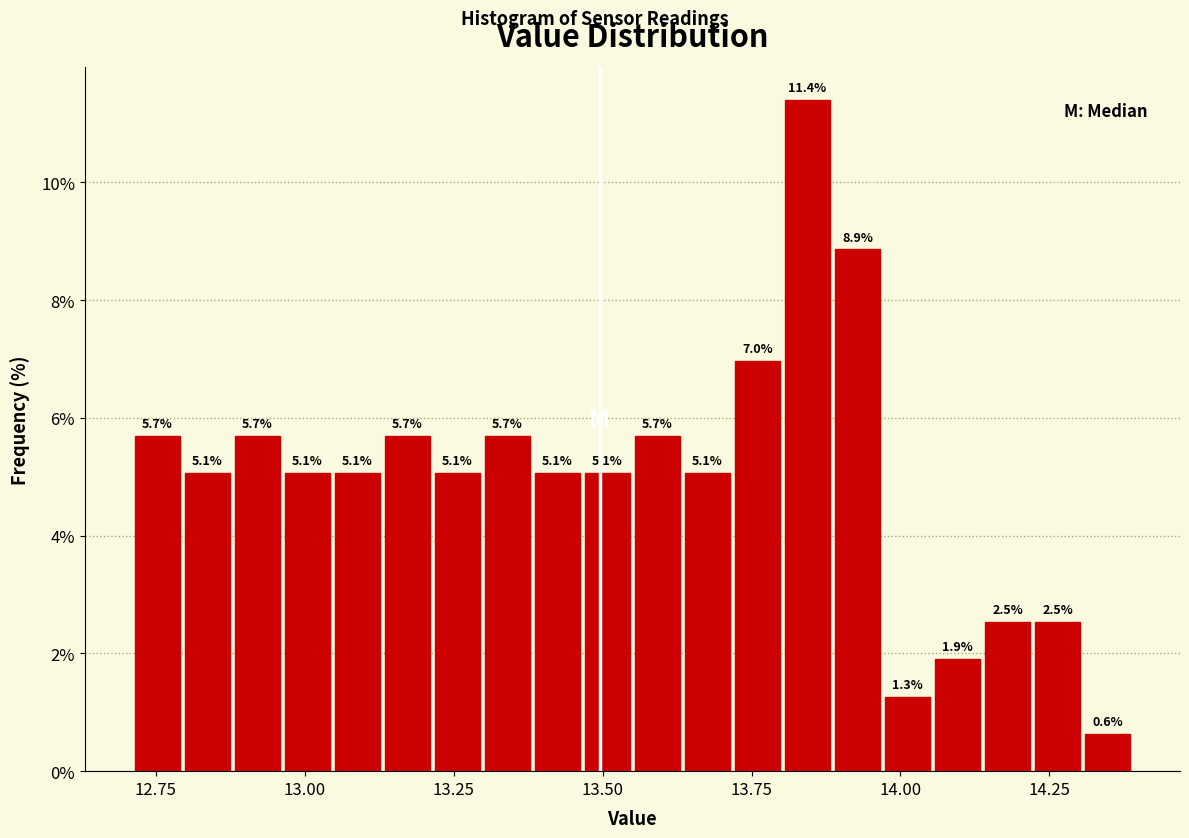

Around what value on the x-axis is the tallest bar? Give the approximate position of its centre, as read against the axis.

13.85